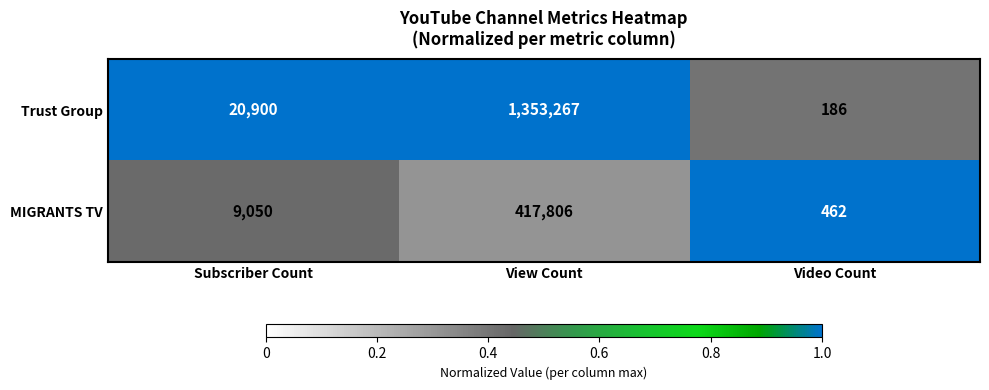

List the series in order of their overall mean, highest first.

Trust Group, MIGRANTS TV